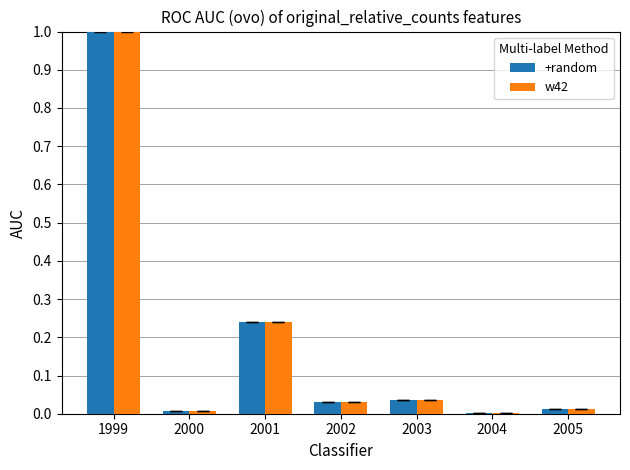

What is the maximum value shown in the chart?

1.0